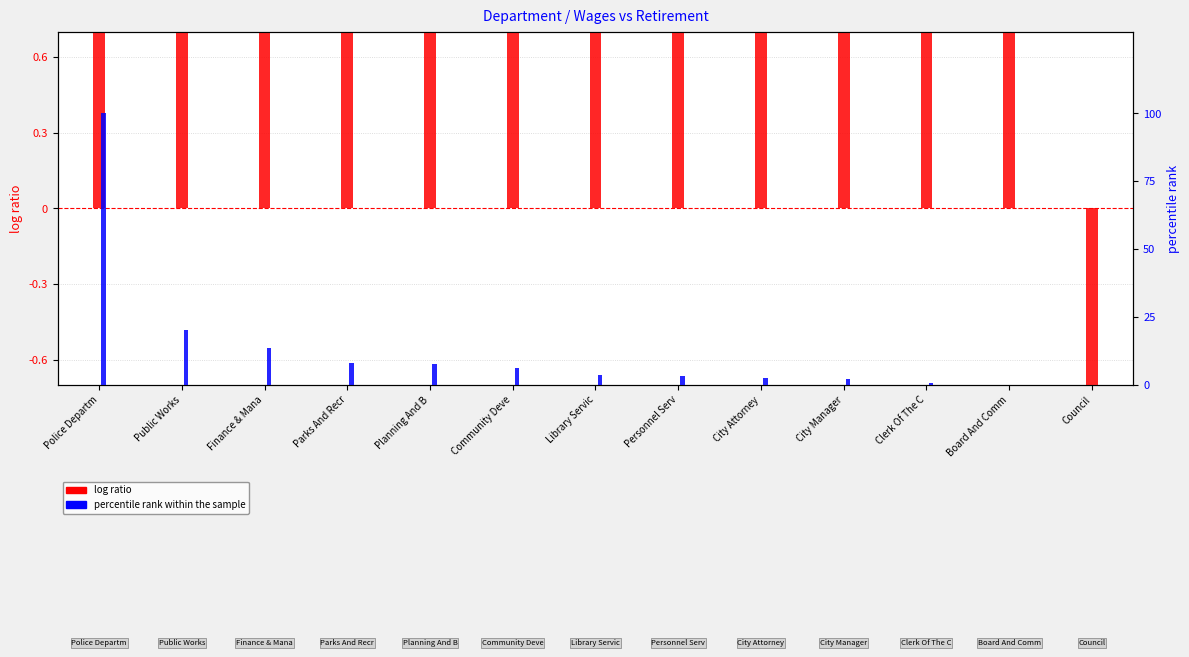

List the series in order of their peak value, lowest first.

log ratio, percentile rank within the sample